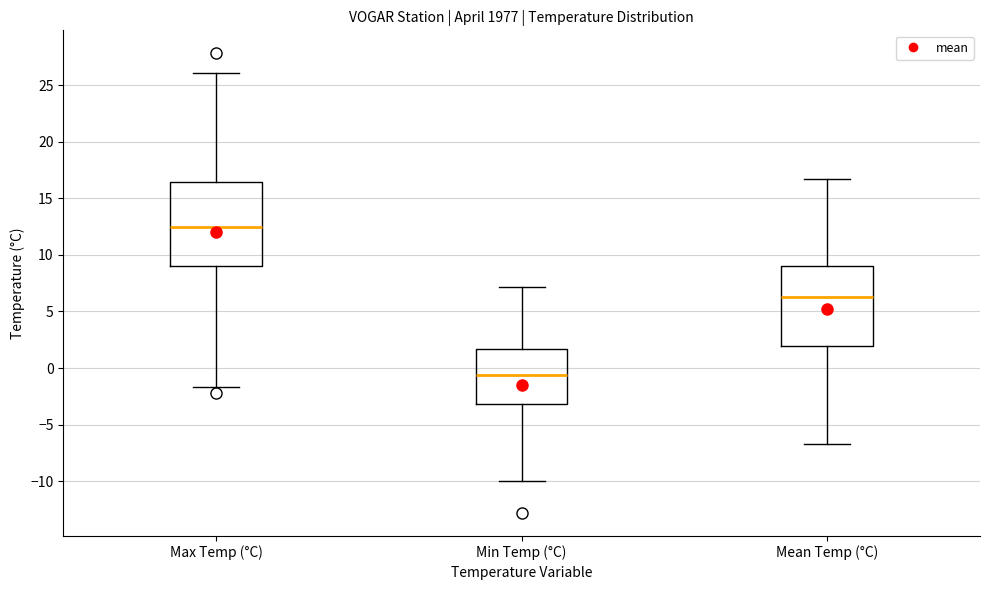

Where does the lower whisker of the box for Mean Temp (°C) end on the y-axis? The values are not printed on the chart, so give them approximately, as read against the axis.

-6.5